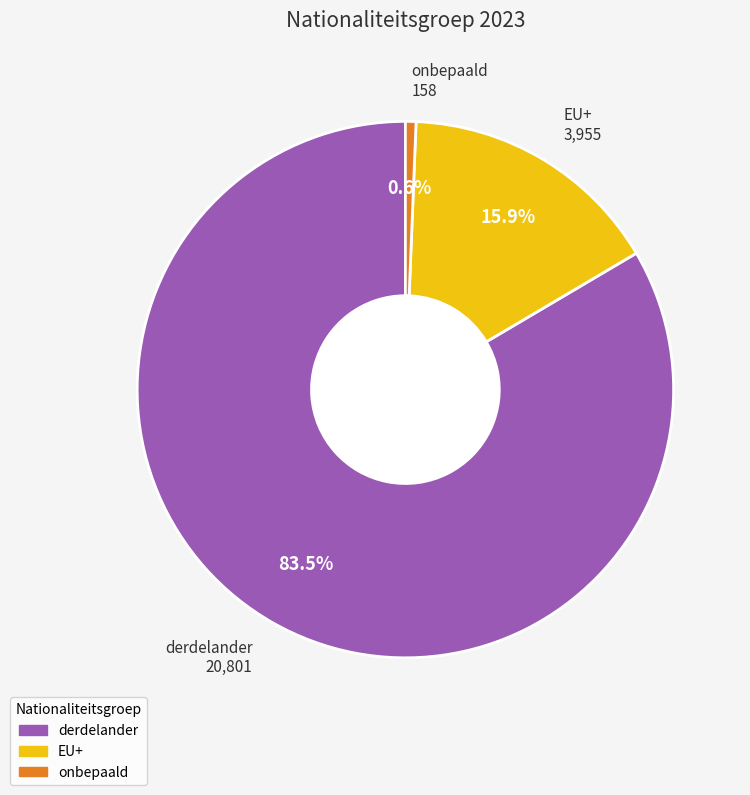

Do onbepaald and derdelander together represent more than half of the pie?

Yes